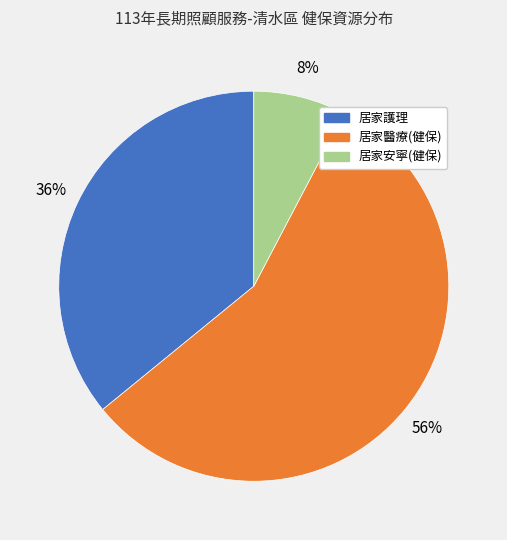

What is the ratio of the value at 居家護理 to the value at 居家醫療(健保)?

0.6